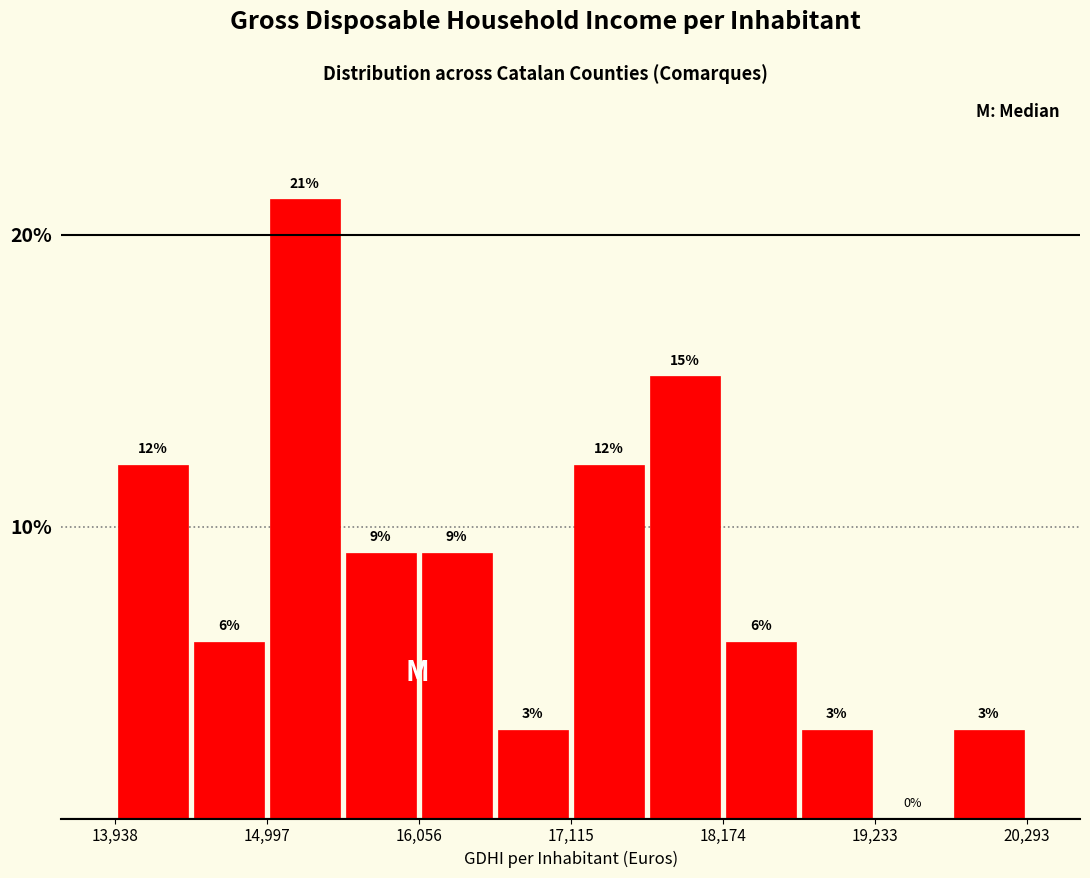

Read against the x-axis, roughly where is the centre of the tallest bar?

15200